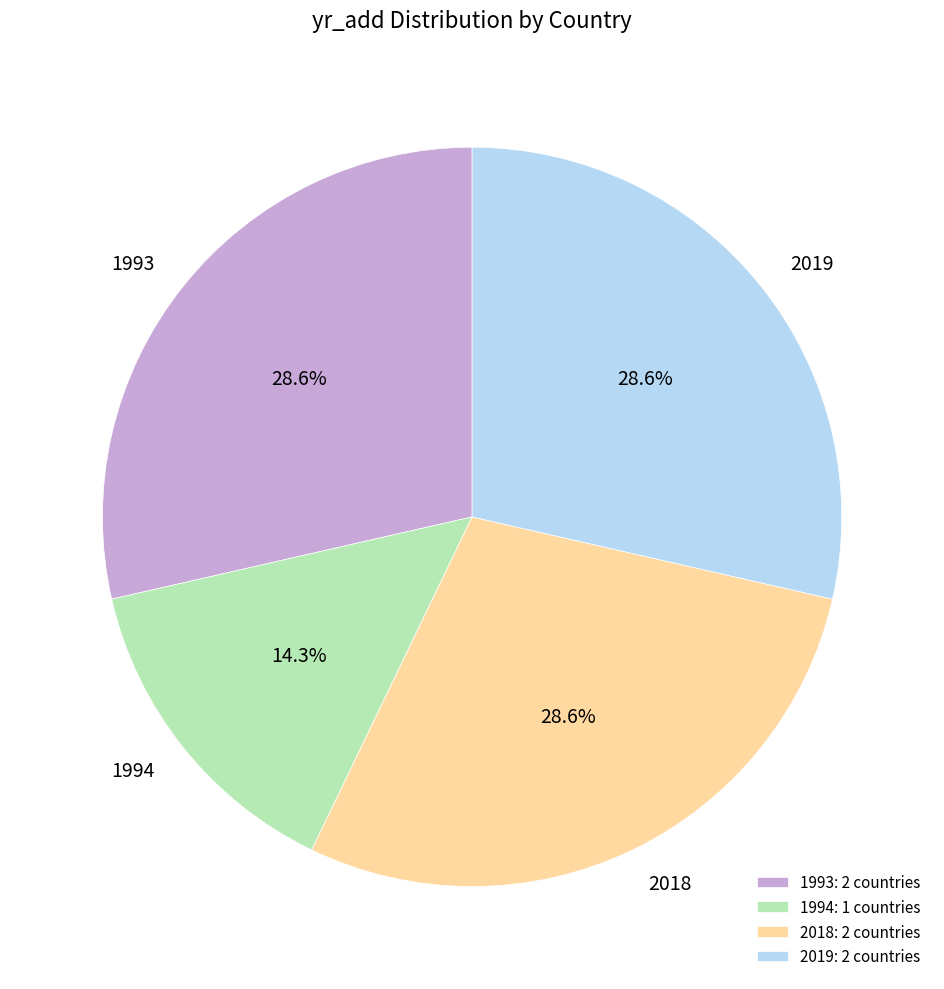

How many segments does this pie chart have?

4